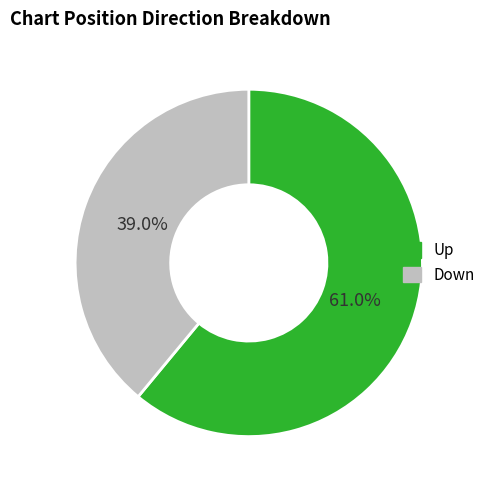

How much of the chart is everything except Down?

61.0%